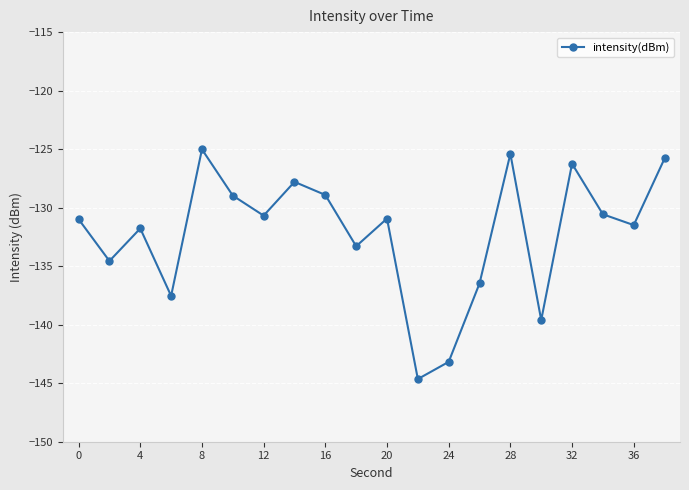

How many values are below -130?

13